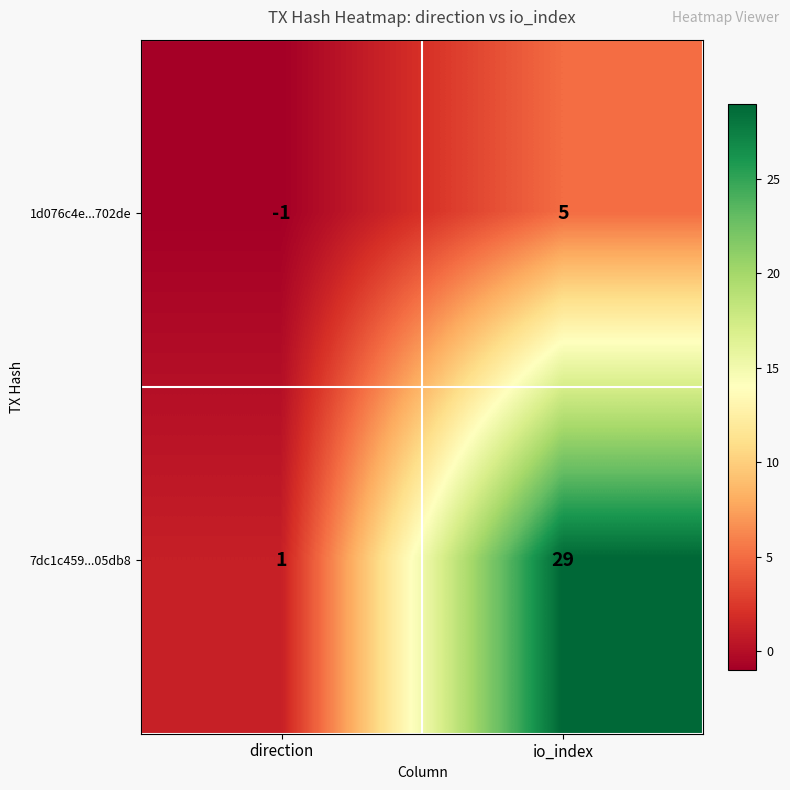

Rank the series by their maximum value, from lowest to highest.

1d076c4e...702de, 7dc1c459...05db8